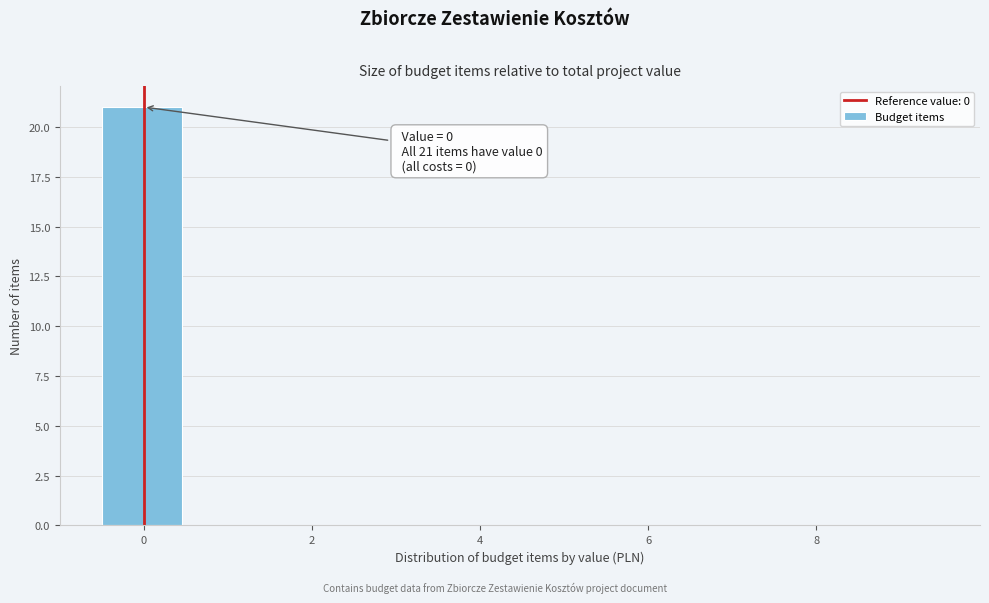

Which range on the x-axis has the tallest bar?

-0.5 to 0.5